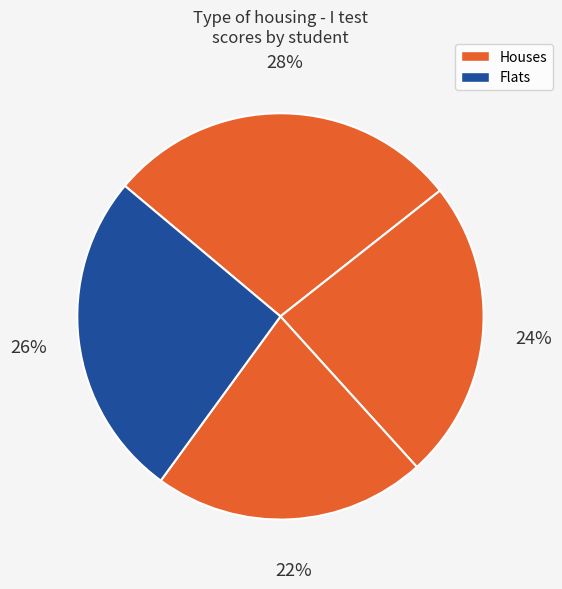

To the nearest percent, what is the average slice percentage?

25%